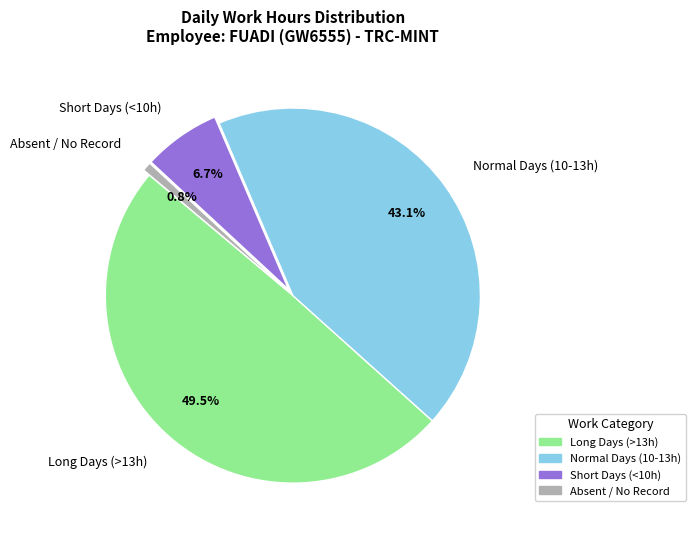

Rank the categories by value from highest to lowest.

Long Days (>13h), Normal Days (10-13h), Short Days (<10h), Absent / No Record